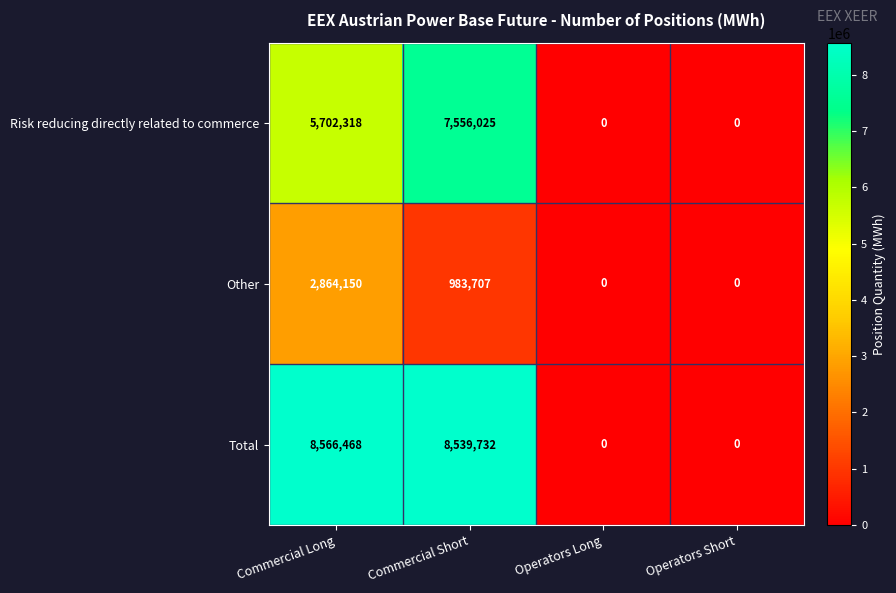

Is it true that Total equals 13334711 at Commercial Long?

False